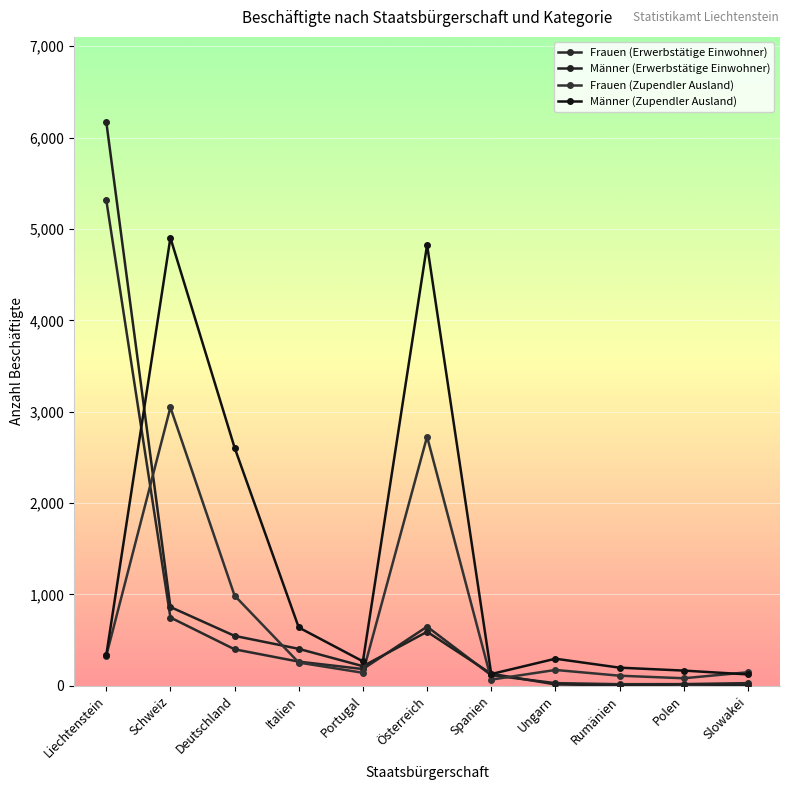

At which category is the sum across all series the highest?

Liechtenstein